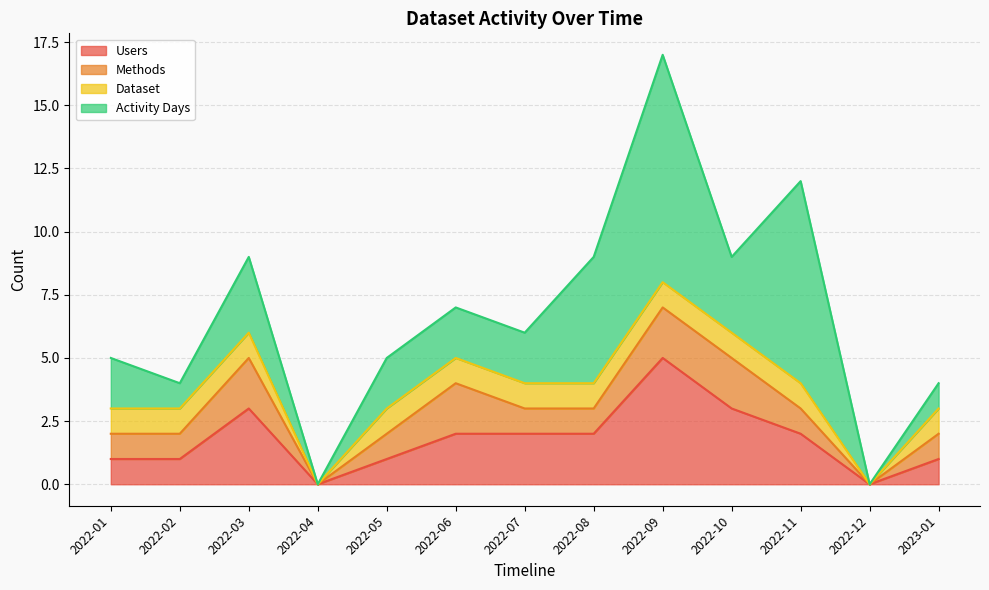

What is the difference between the maximum and minimum values in the Activity Days series?

9